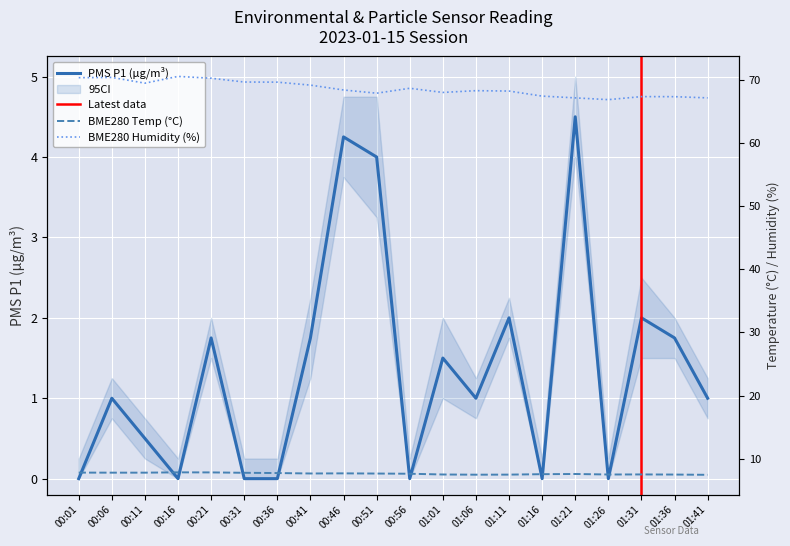

How many values in PMS_P1 are above zero?

13